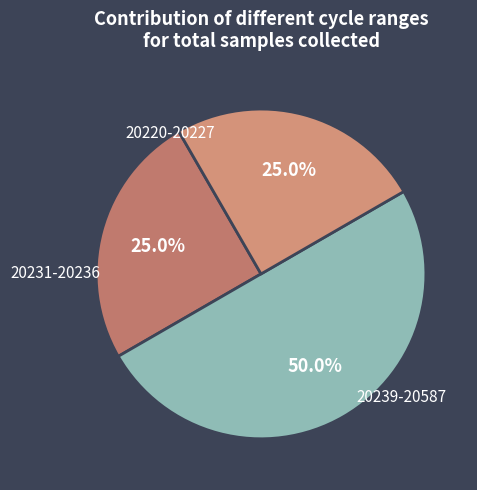

How many slices are in this pie chart?

3